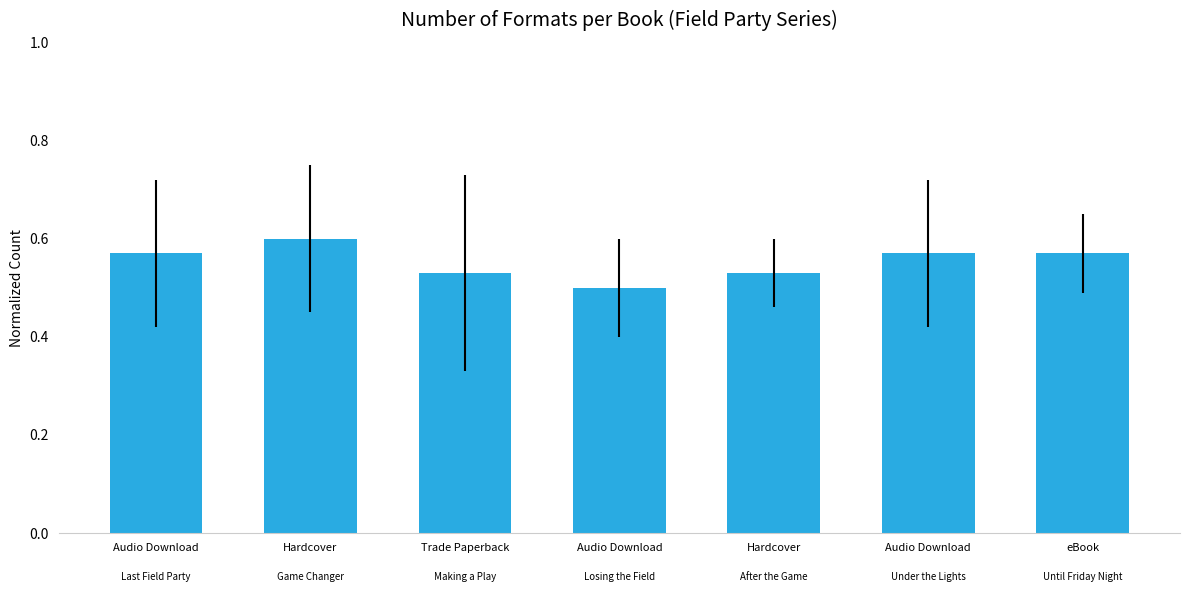

Count the number of categories in the chart.

7